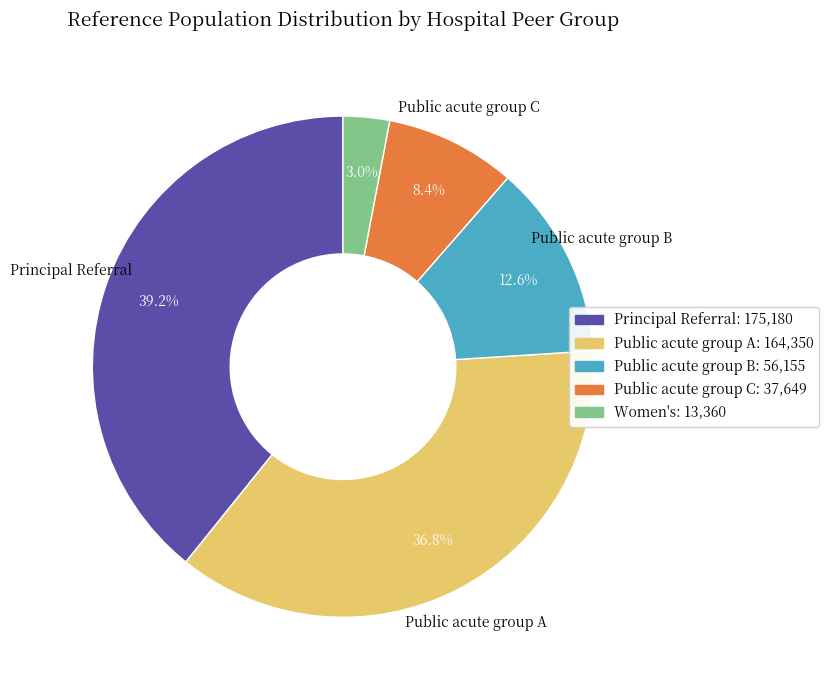

Is there any slice that represents more than half of the pie?

No